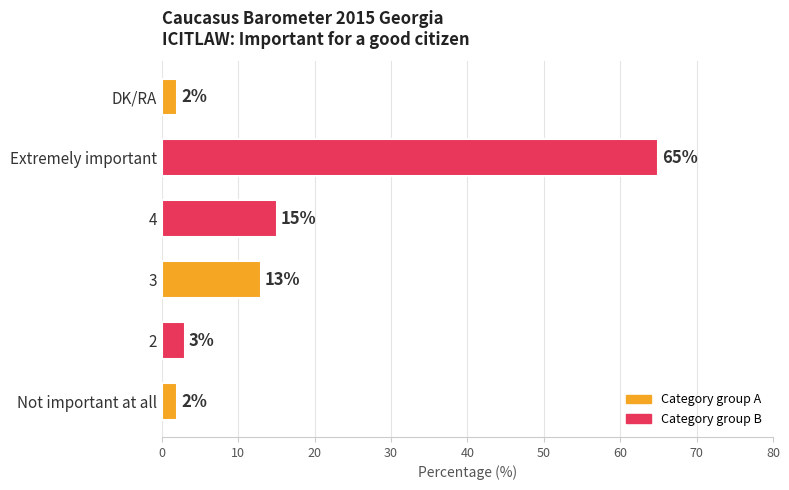

Does the chart contain stacked bars?

No